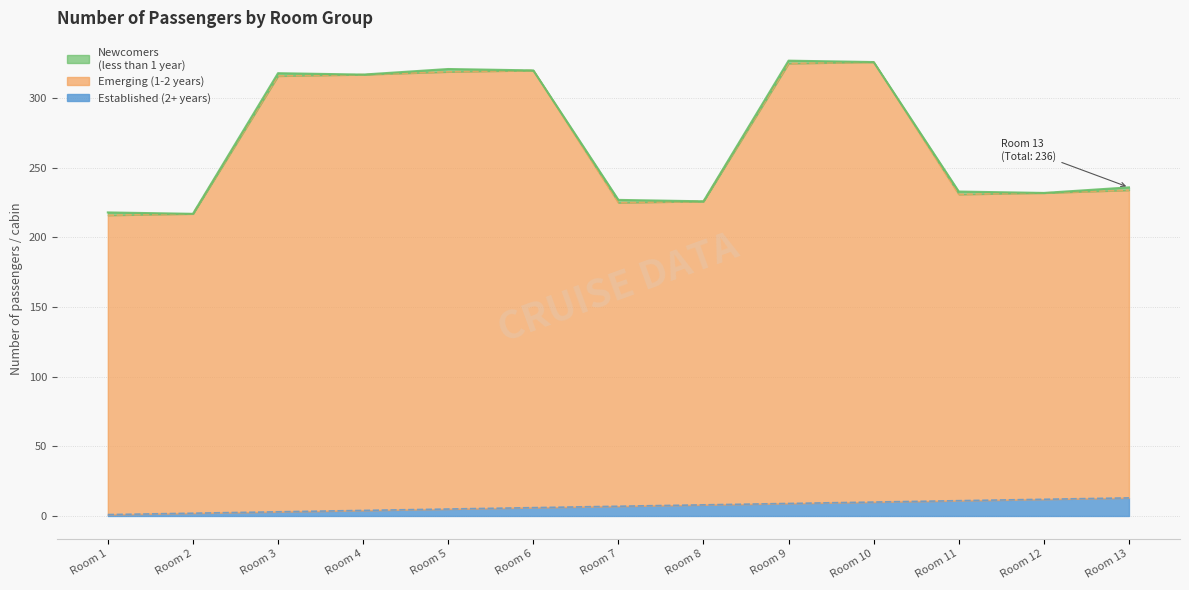

The Established (2+ years) series shows 7 at Room 7. True or false?

True